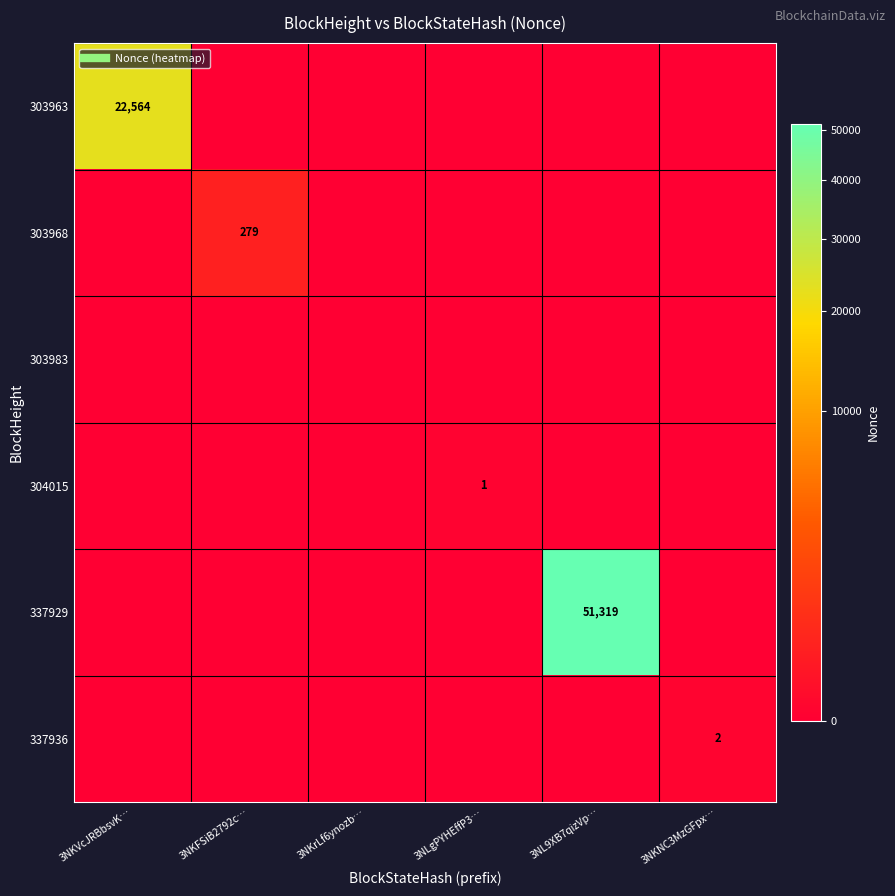

Count the number of data series in this chart.

6